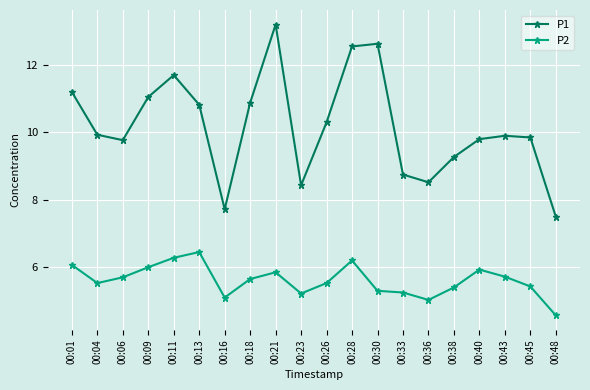

How many distinct data groups are displayed?

2